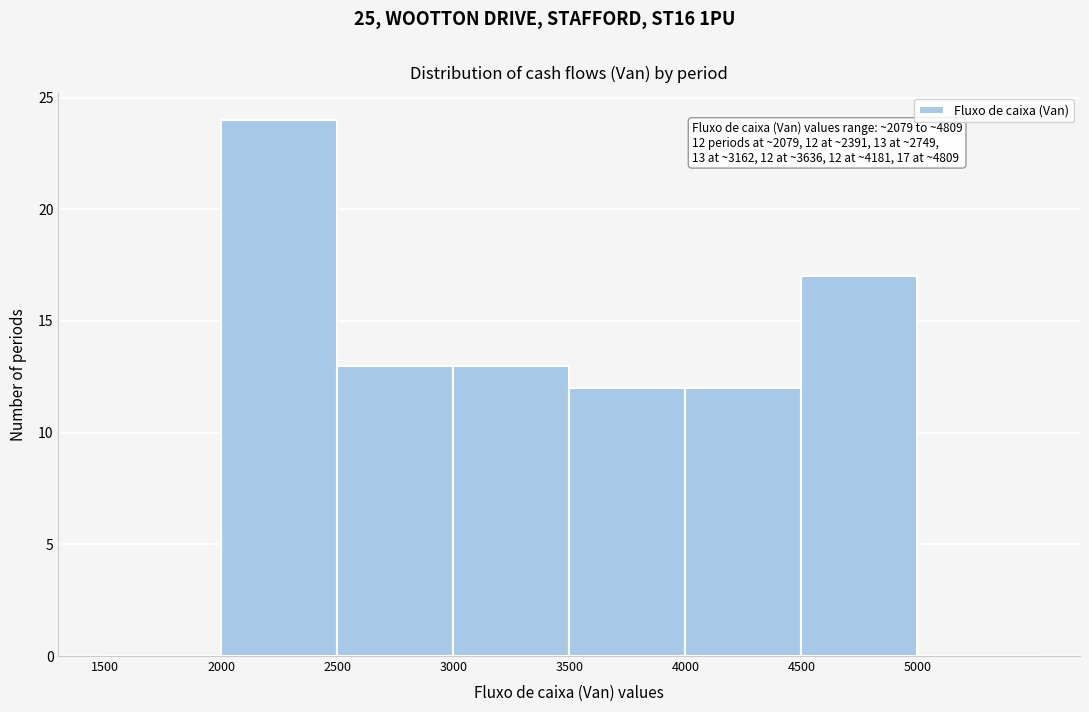

Over which range of the x-axis is the bar tallest?

2000 to 2500